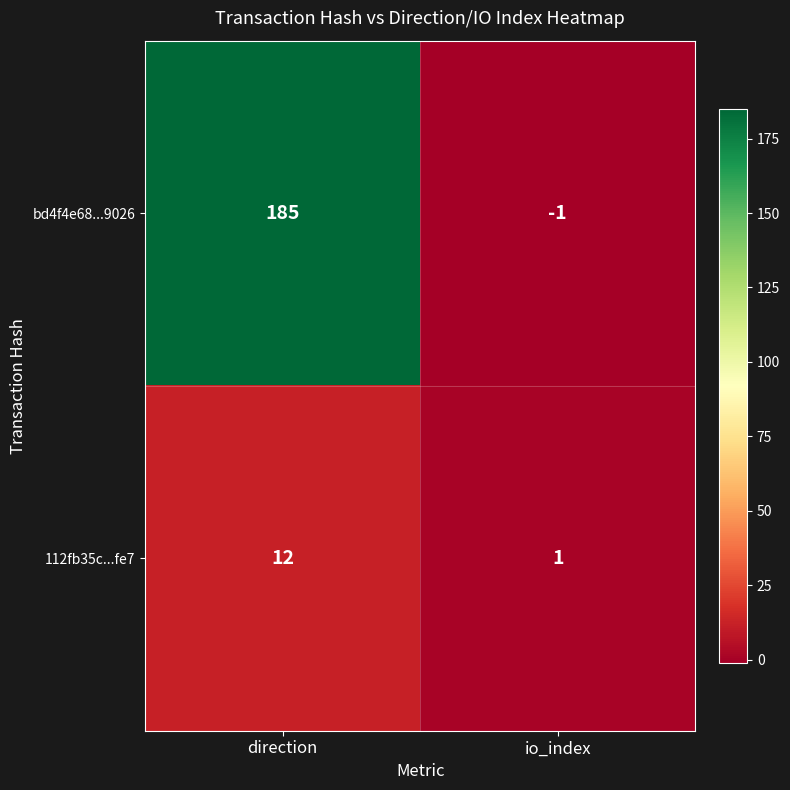

Reading right to left, transcribe all the data shown in this chart.

bd4f4e68...9026: -1	185
112fb35c...fe7: 1	12